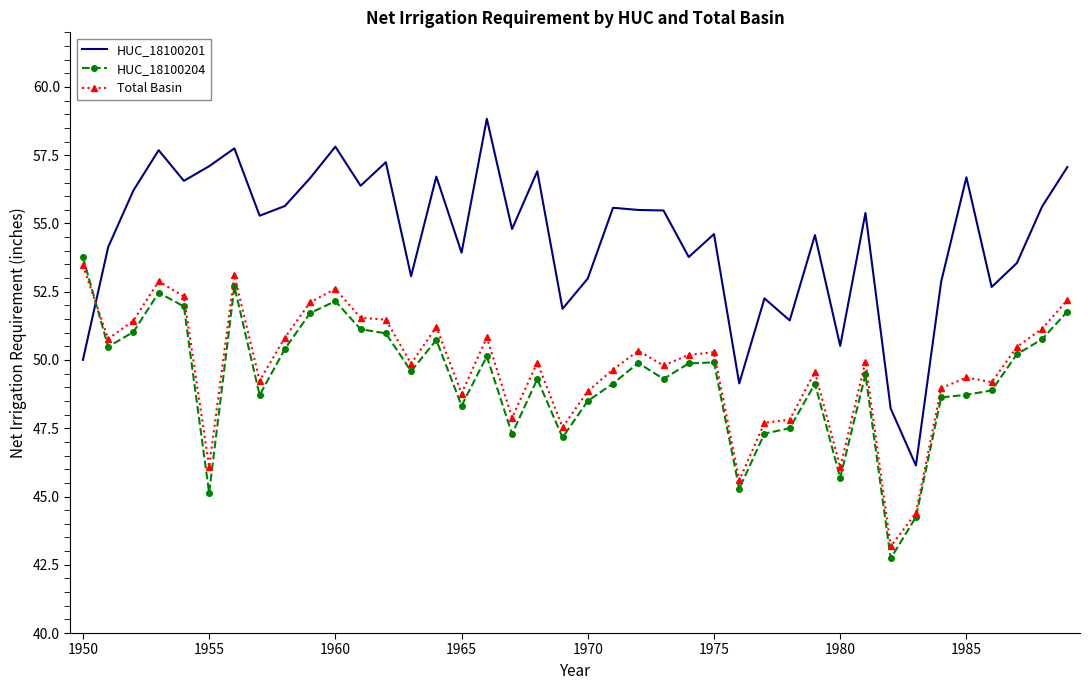

List the series in order of their peak value, highest first.

HUC_18100201, HUC_18100204, Total Basin